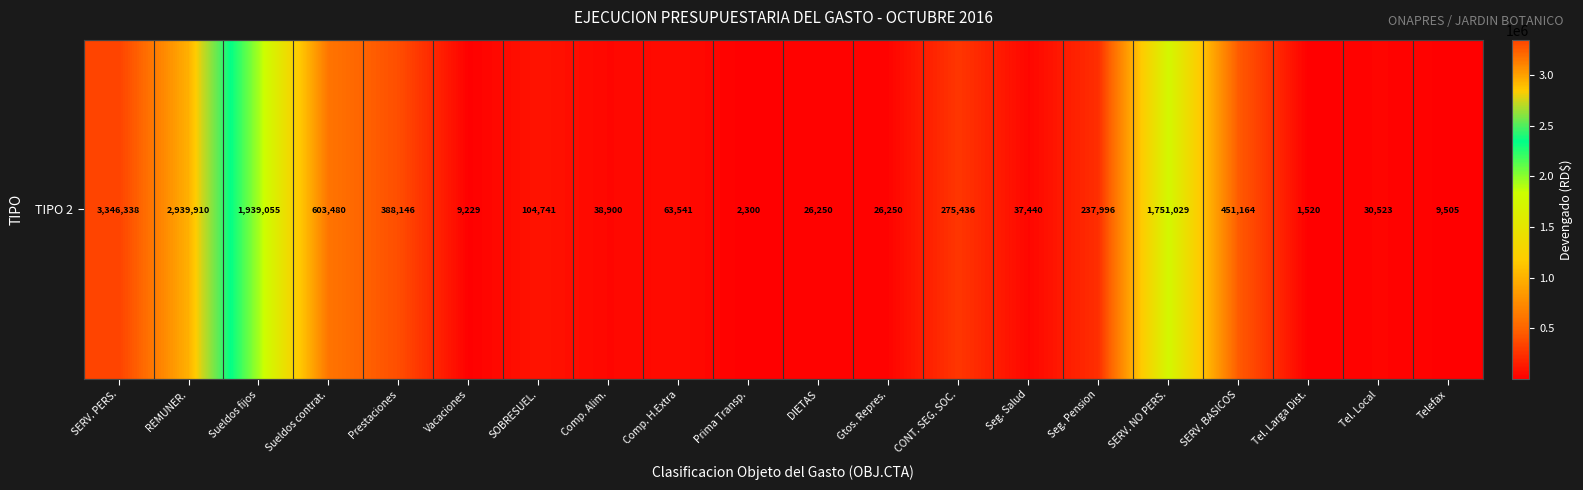

Between Prima Transp. and SERV. NO PERS., which is larger?

SERV. NO PERS.